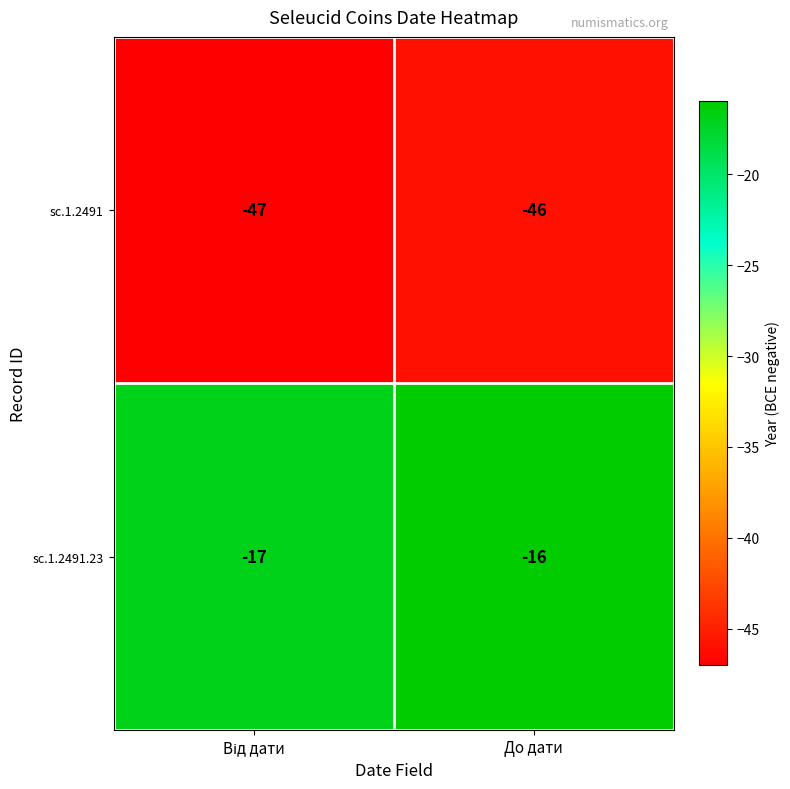

What is the average value of the sc.1.2491 series?

-46